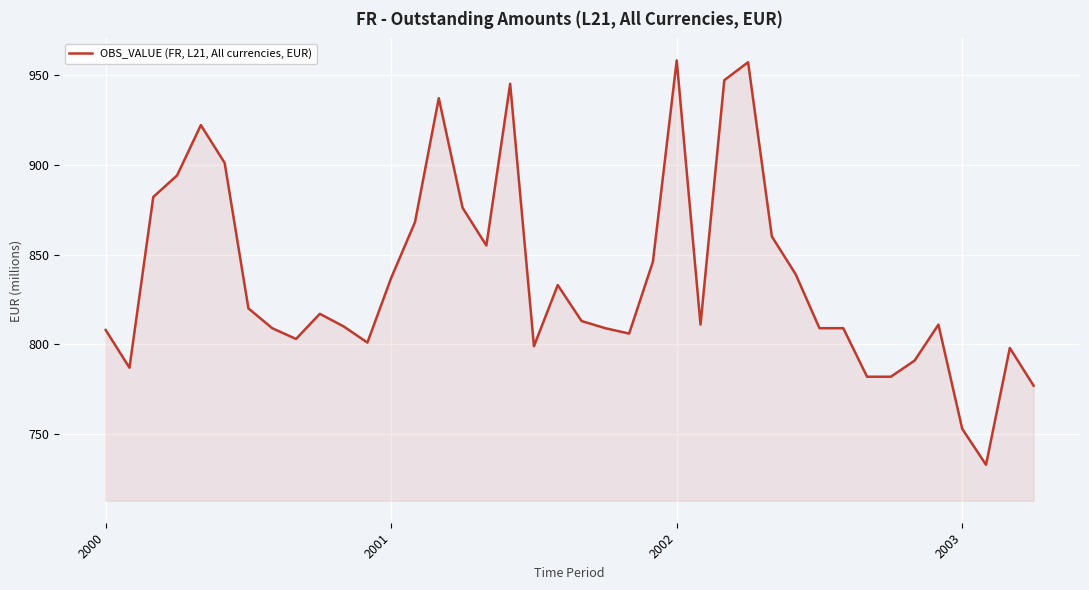

What is the maximum value shown in the chart?

958